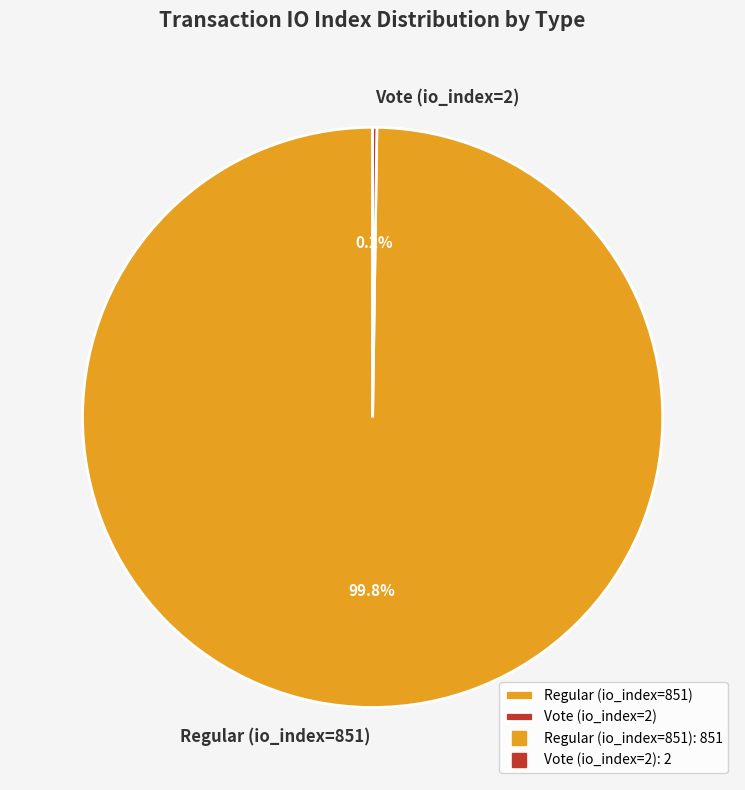

Which slice represents more than half of the pie?

Regular (io_index=851)